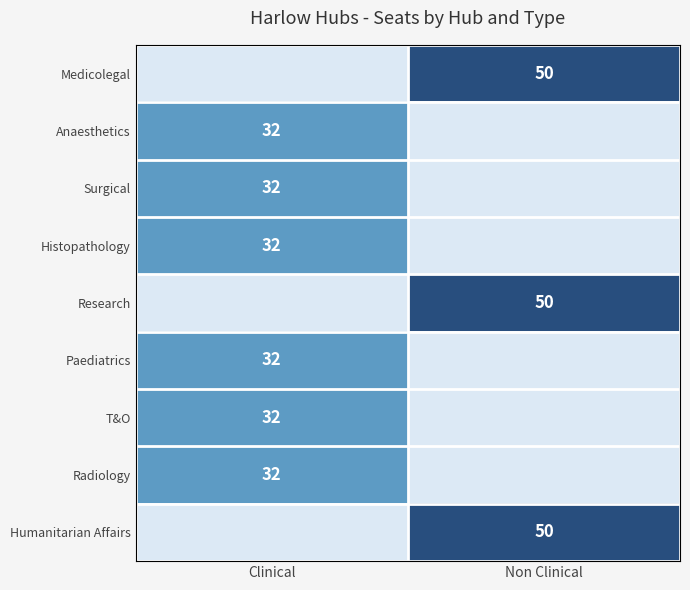

What is the total value across all series at Non Clinical?

150